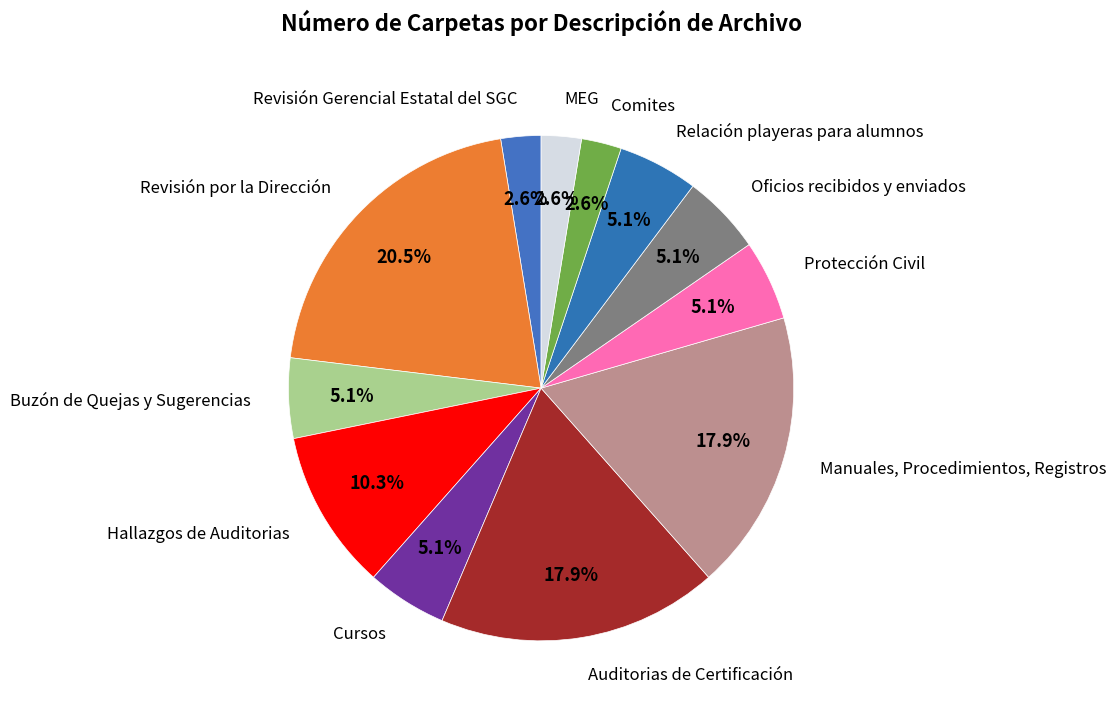

How many slices are in this pie chart?

12